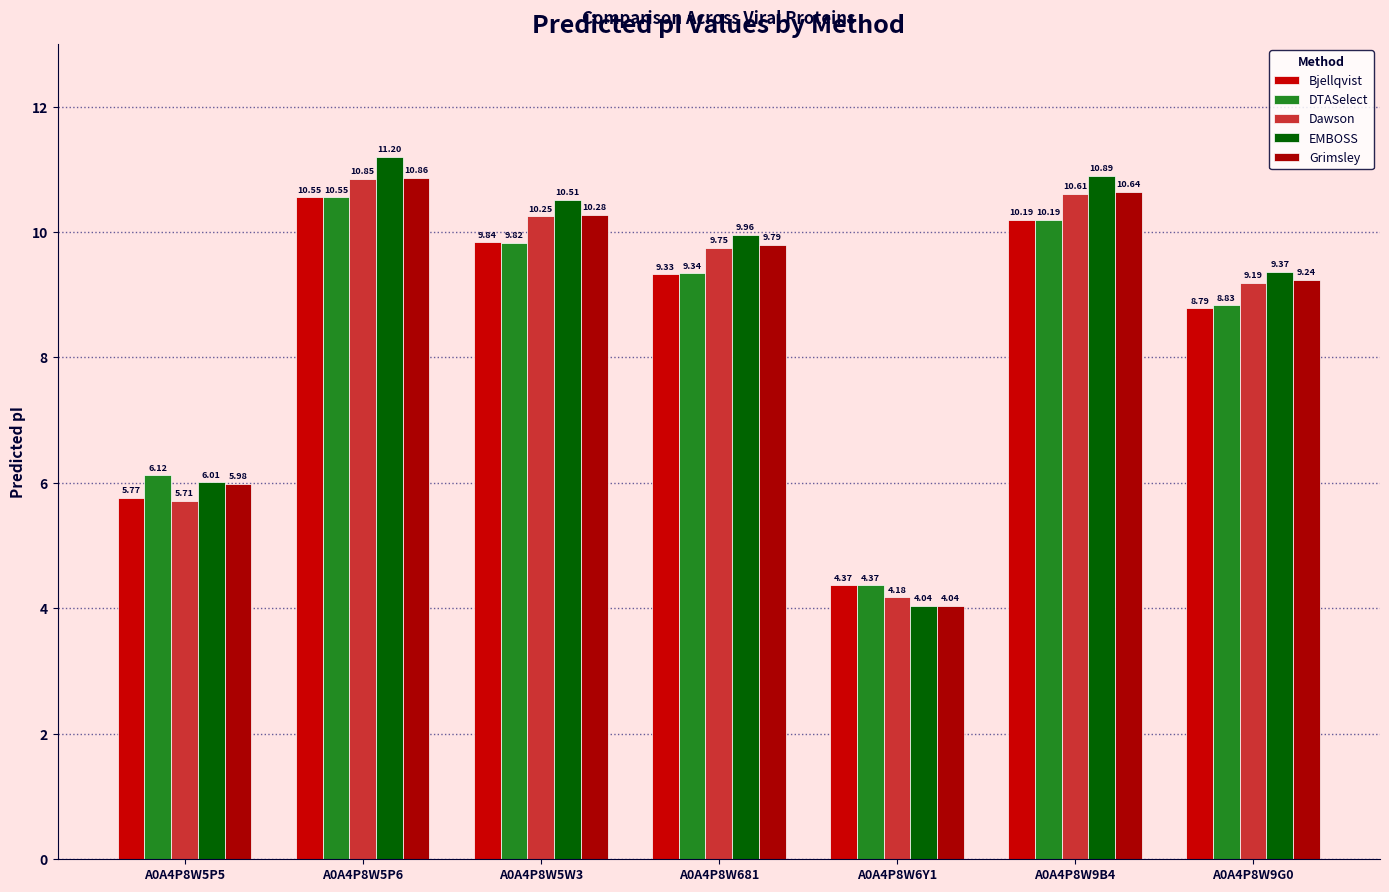

At which label is Bjellqvist closest to 7?

A0A4P8W5P5